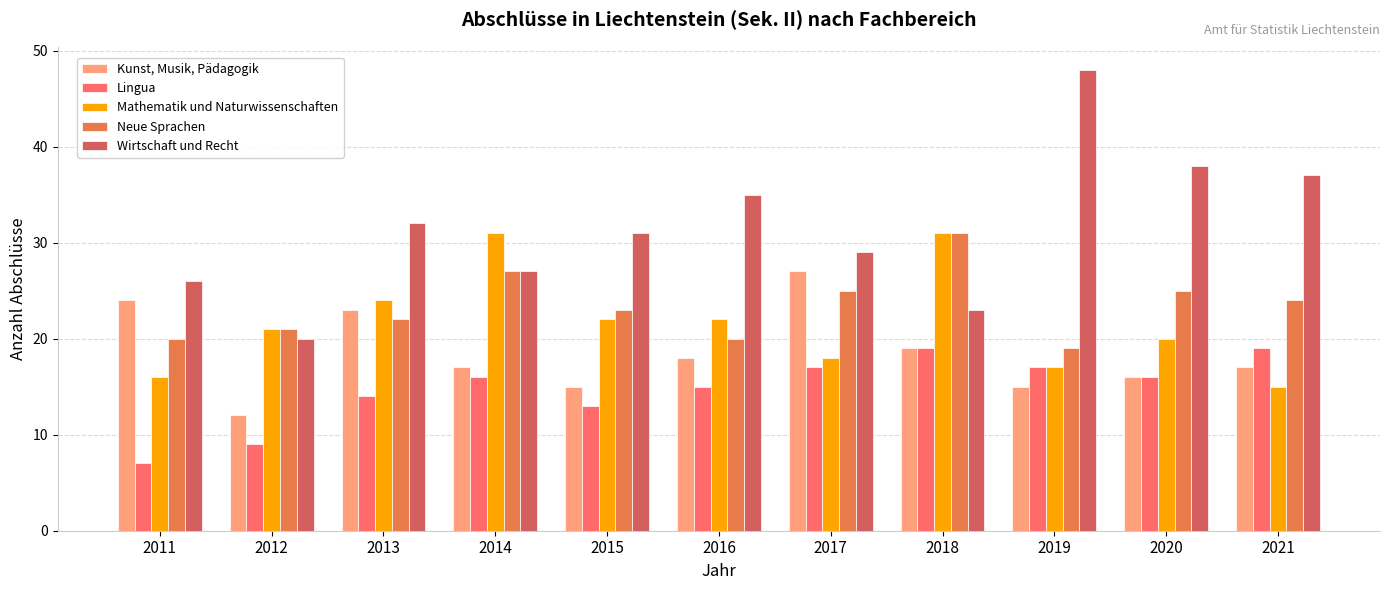

Reading left to right, what are all the values shown in this chart?

Kunst, Musik, Pädagogik: 2011=24	2012=12	2013=23	2014=17	2015=15	2016=18	2017=27	2018=19	2019=15	2020=16	2021=17
Lingua: 2011=7	2012=9	2013=14	2014=16	2015=13	2016=15	2017=17	2018=19	2019=17	2020=16	2021=19
Mathematik und Naturwissenschaften: 2011=16	2012=21	2013=24	2014=31	2015=22	2016=22	2017=18	2018=31	2019=17	2020=20	2021=15
Neue Sprachen: 2011=20	2012=21	2013=22	2014=27	2015=23	2016=20	2017=25	2018=31	2019=19	2020=25	2021=24
Wirtschaft und Recht: 2011=26	2012=20	2013=32	2014=27	2015=31	2016=35	2017=29	2018=23	2019=48	2020=38	2021=37